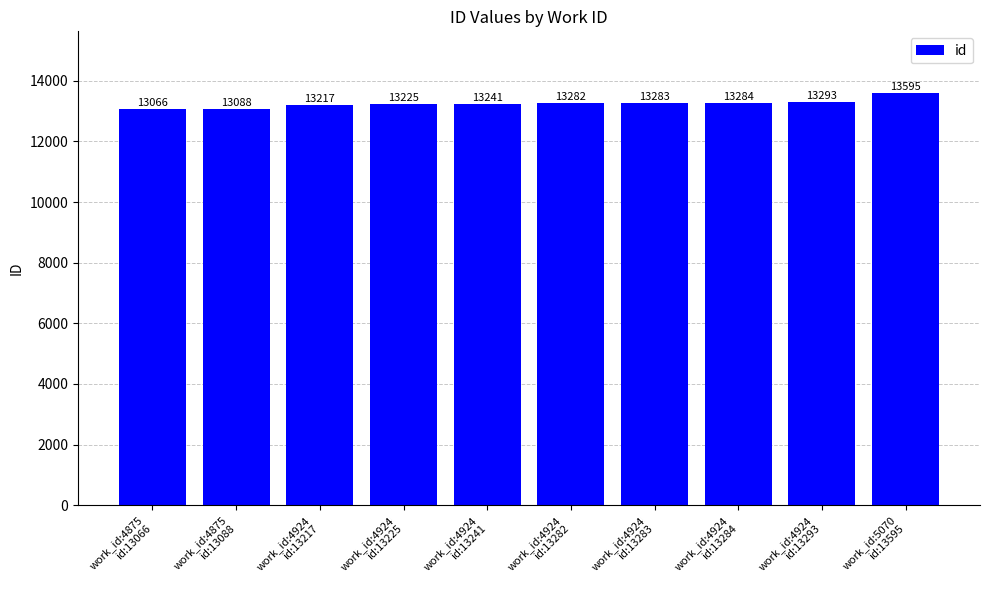

Reading left to right, list all the values displayed in this chart.

work_id:4875
id:13066=13066	work_id:4875
id:13088=13088	work_id:4924
id:13217=13217	work_id:4924
id:13225=13225	work_id:4924
id:13241=13241	work_id:4924
id:13282=13282	work_id:4924
id:13283=13283	work_id:4924
id:13284=13284	work_id:4924
id:13293=13293	work_id:5070
id:13595=13595